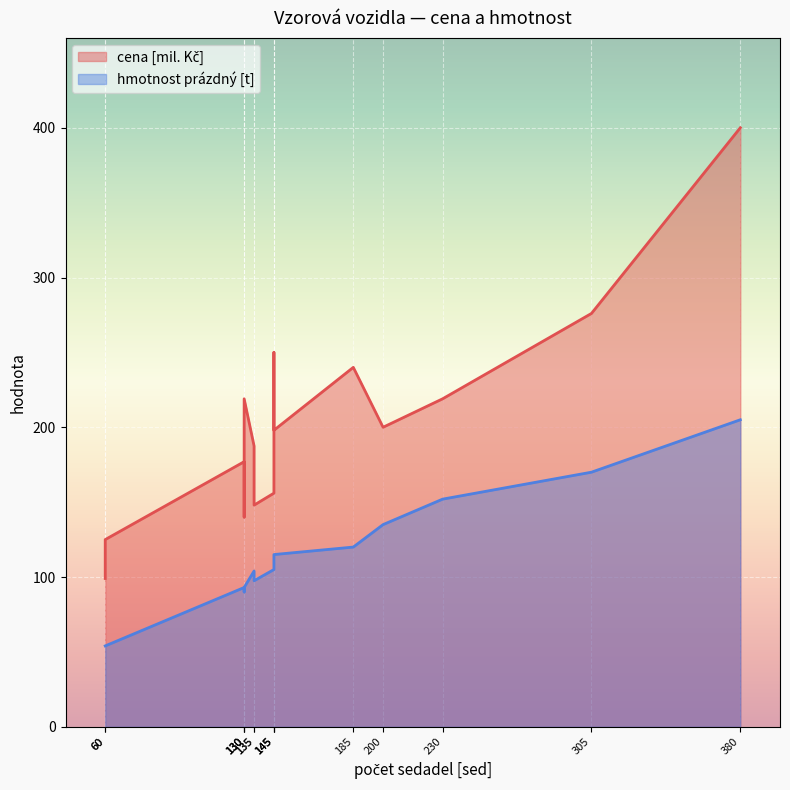

Is the value of cena [mil. Kč] at EMU 380 greater than the value of hmotnost prázdný [t] at BEMU 145?

Yes